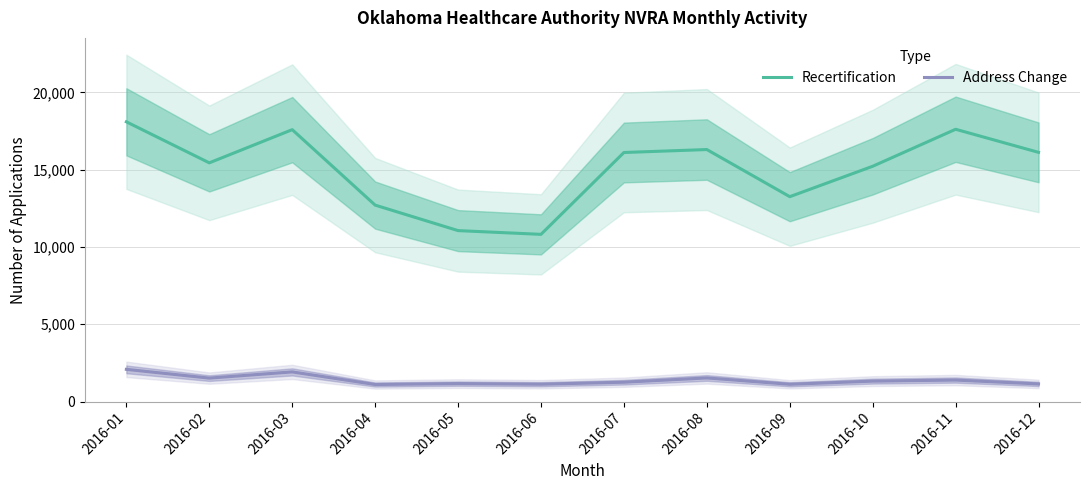

List the series in order of their overall mean, highest first.

Recertification, Address Change